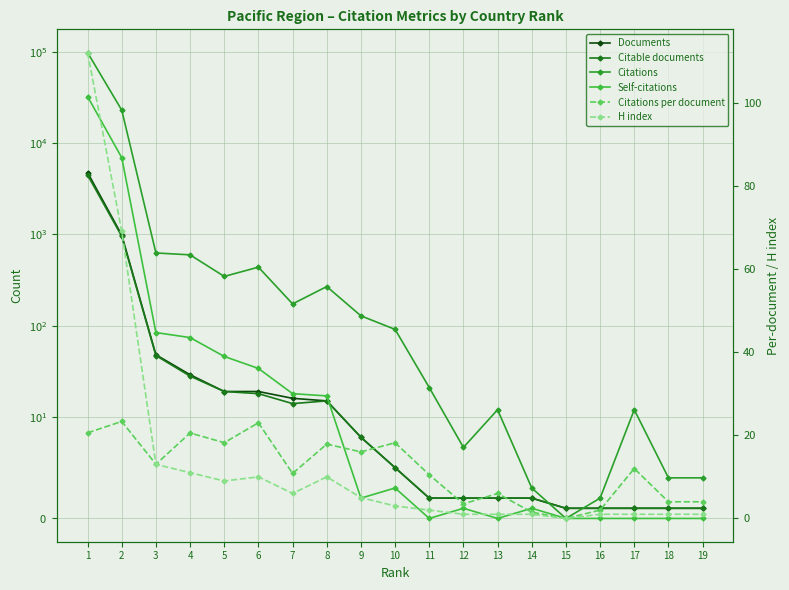

True or false: Documents and Citable documents intersect in this chart.

False